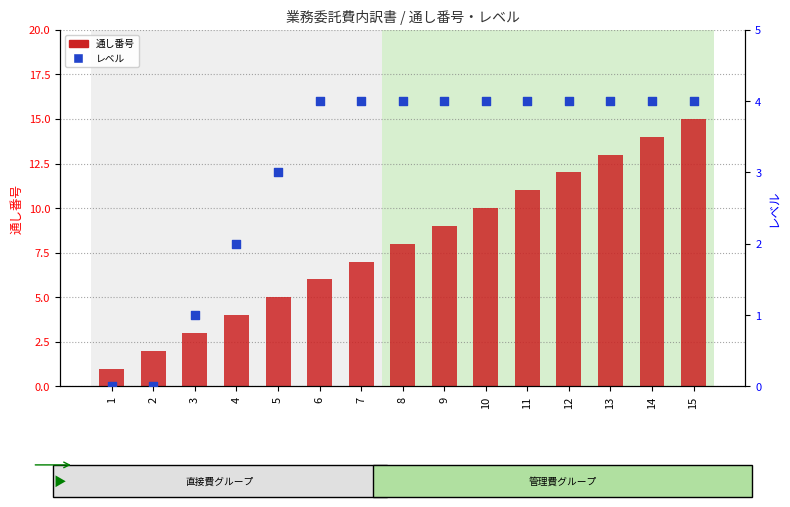

Which series has the largest total across all categories?

通し番号